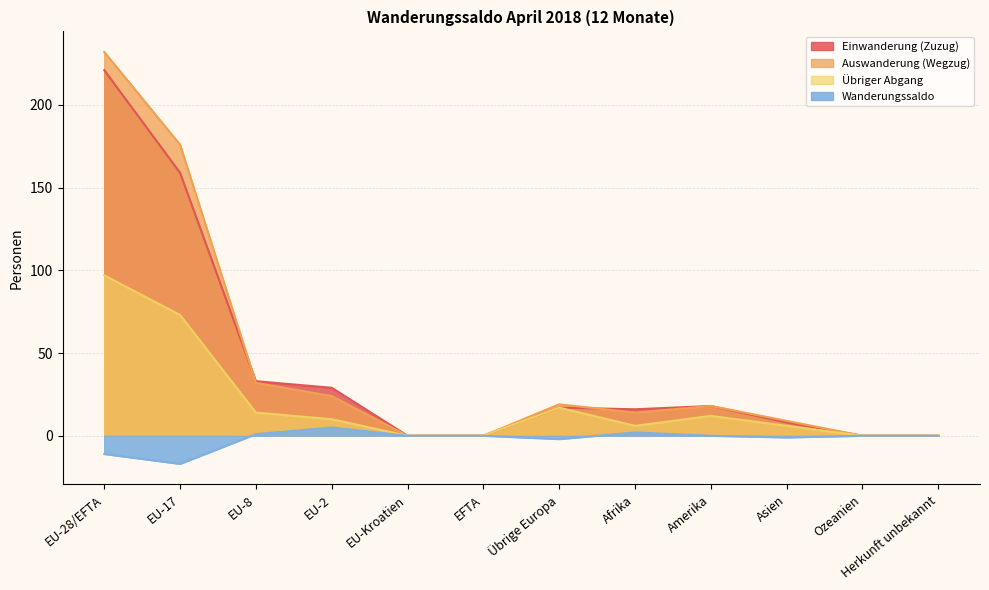

What is the sum of all Einwanderung (Zuzug) values?

501